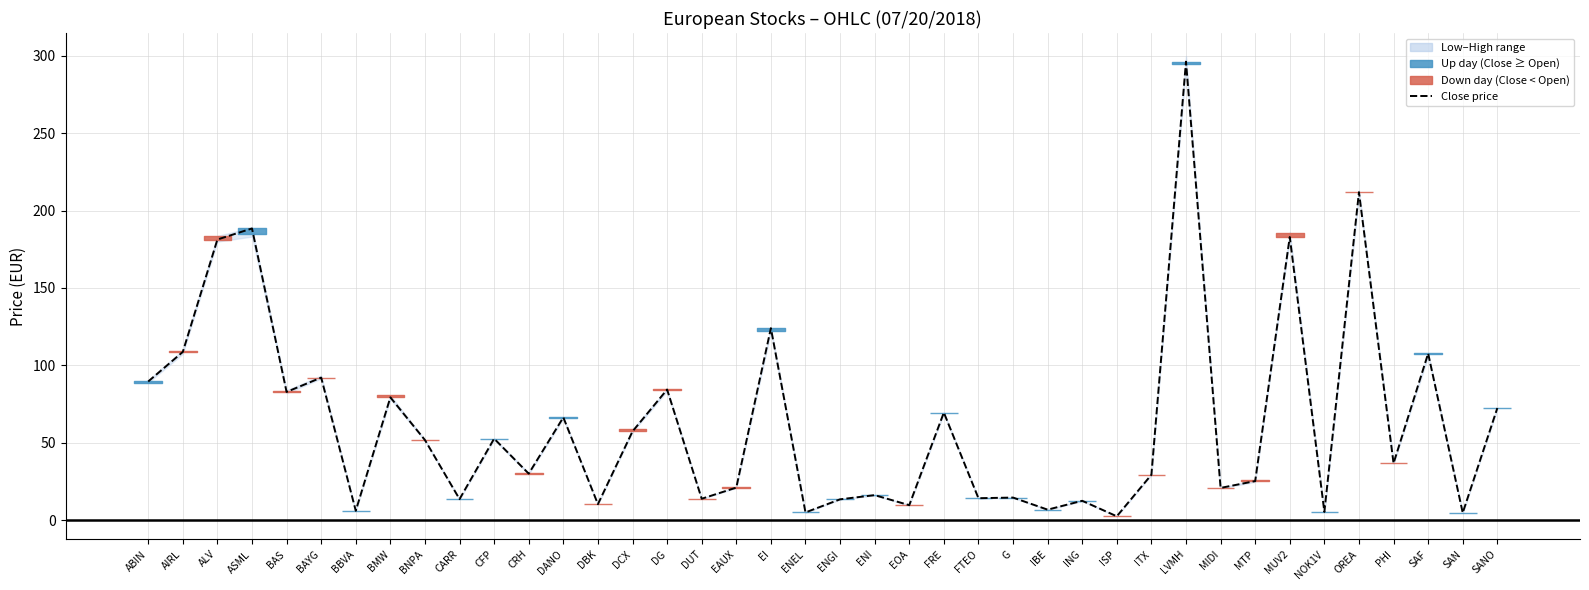

What is the difference between the values at LVMH and EI?

172.2